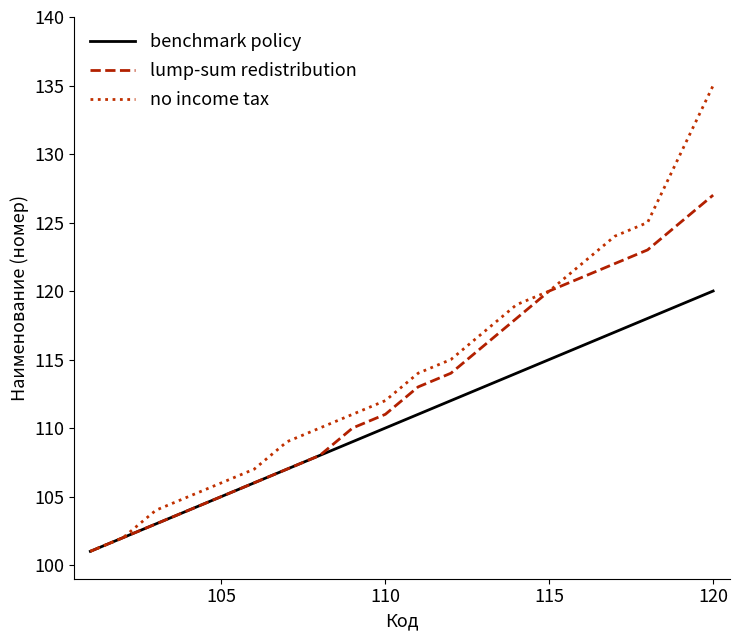

List the series in order of their peak value, highest first.

no income tax, lump-sum redistribution, benchmark policy